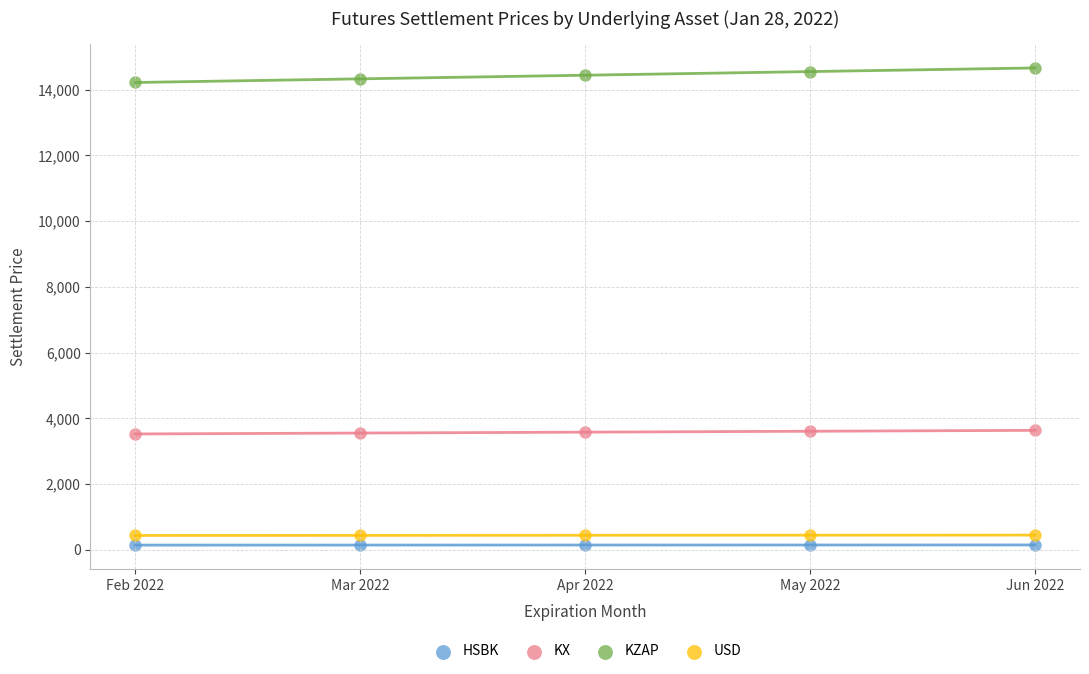

Which series has the widest spread of Y values?

KZAP